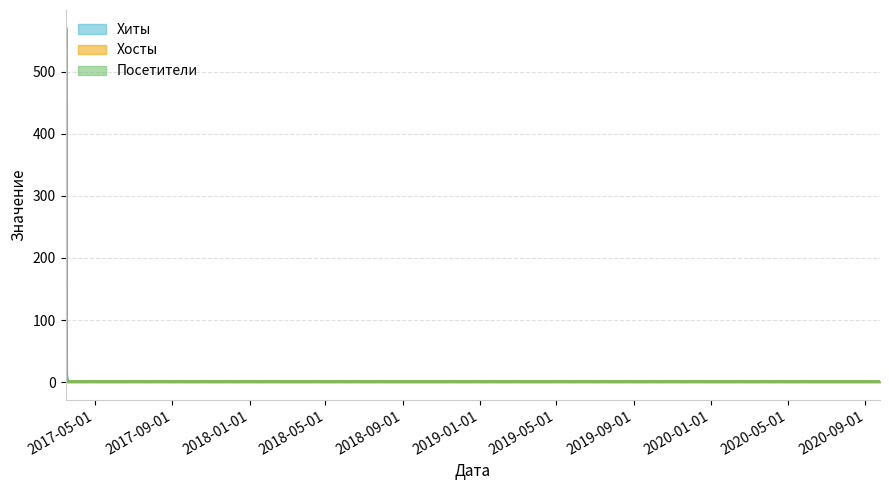

Which has a higher value, 2017-03-17 or 2017-03-18?

2017-03-17